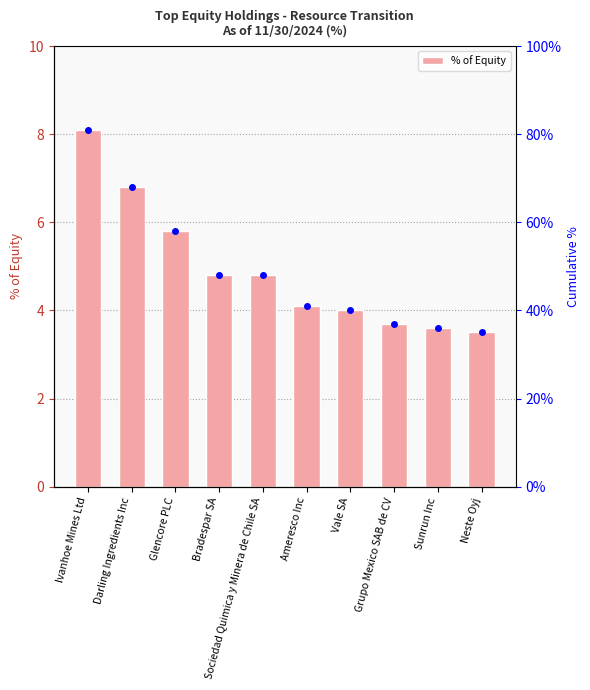

True or false: the data shows 2.1 at Grupo Mexico SAB de CV.

False